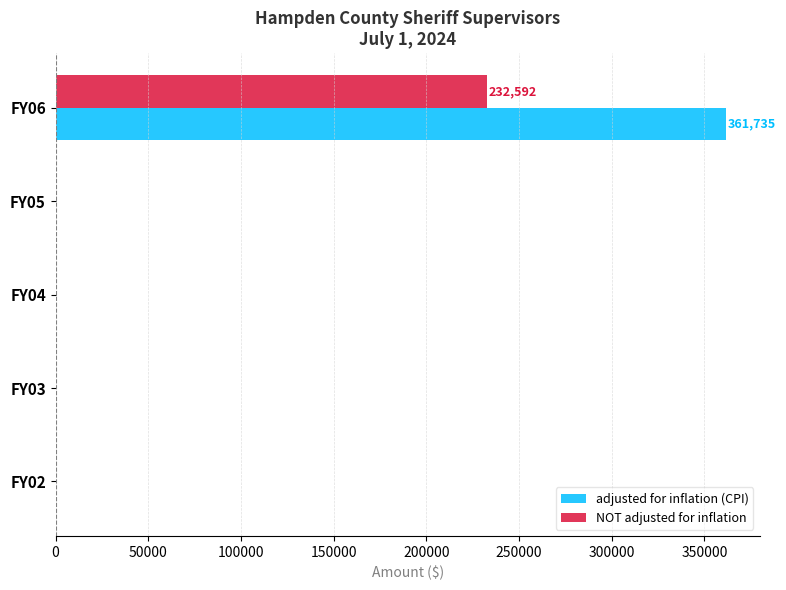

The value of NOT adjusted for inflation at FY06 is 96082. True or false?

False